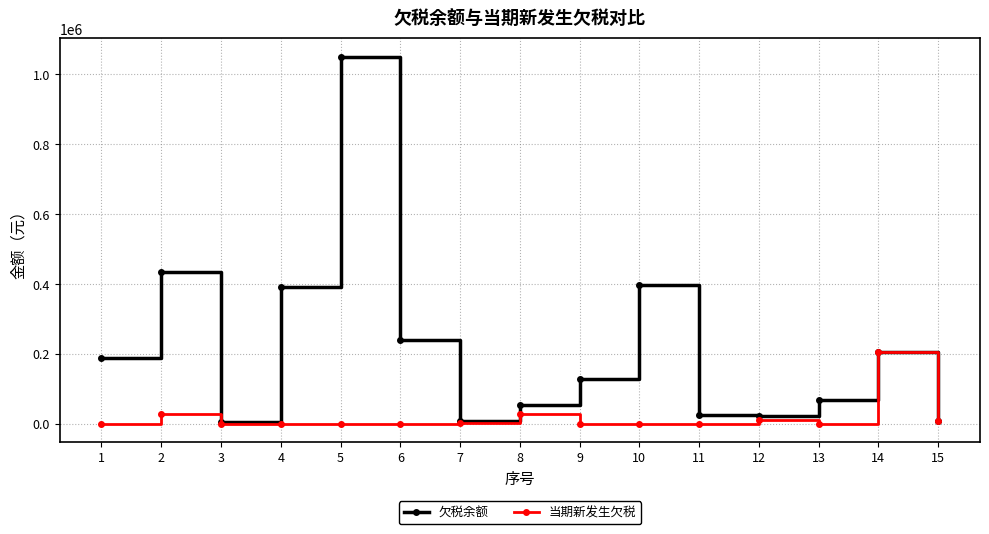

Where is the first local maximum for 当期新发生欠税?

2